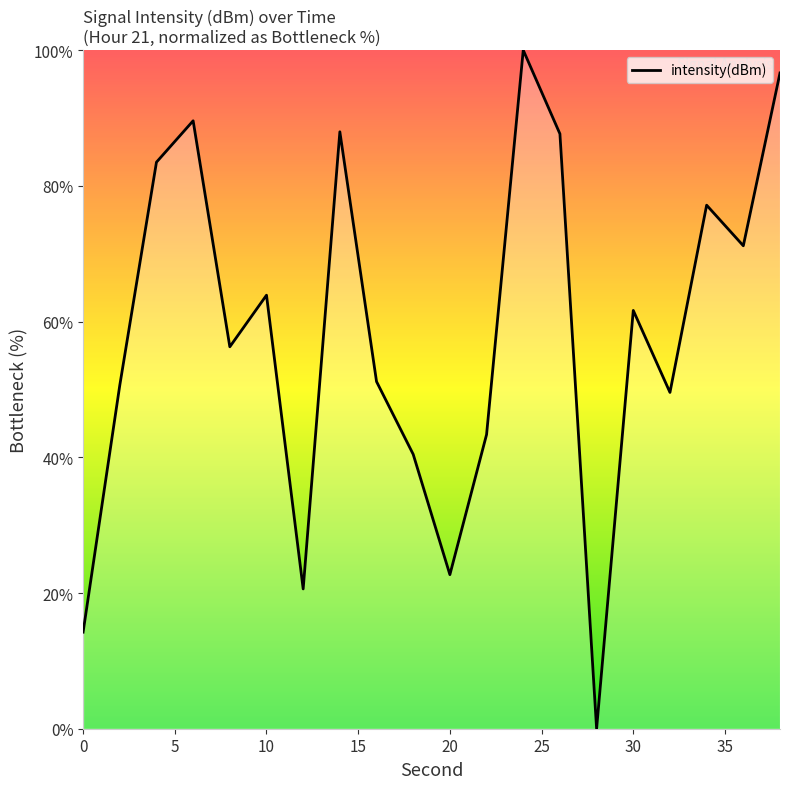

How many interior local valleys (lower than both neighbors) does the data have?

6